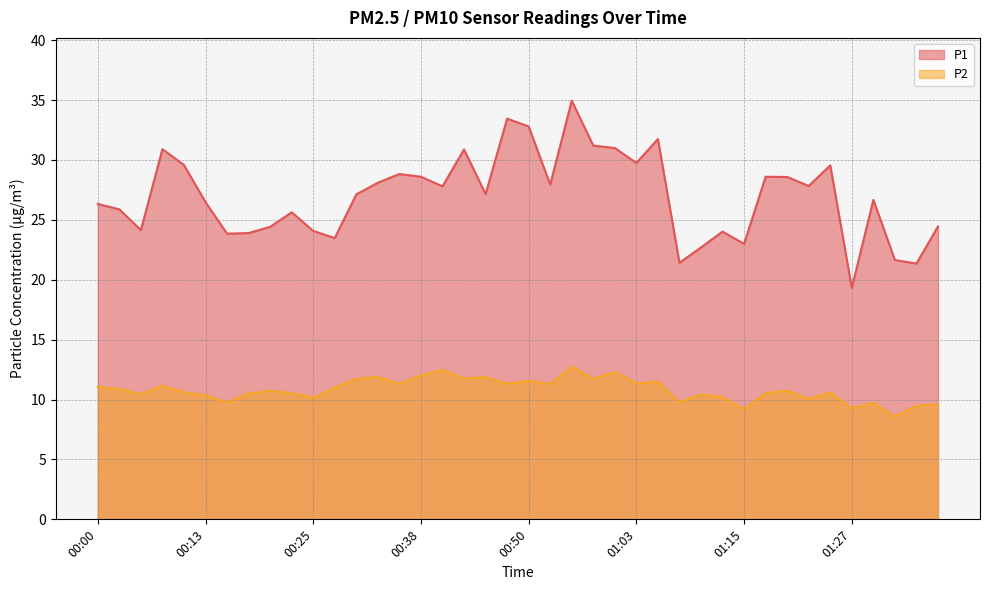

What is the label of the 33rd point from the right?

00:18